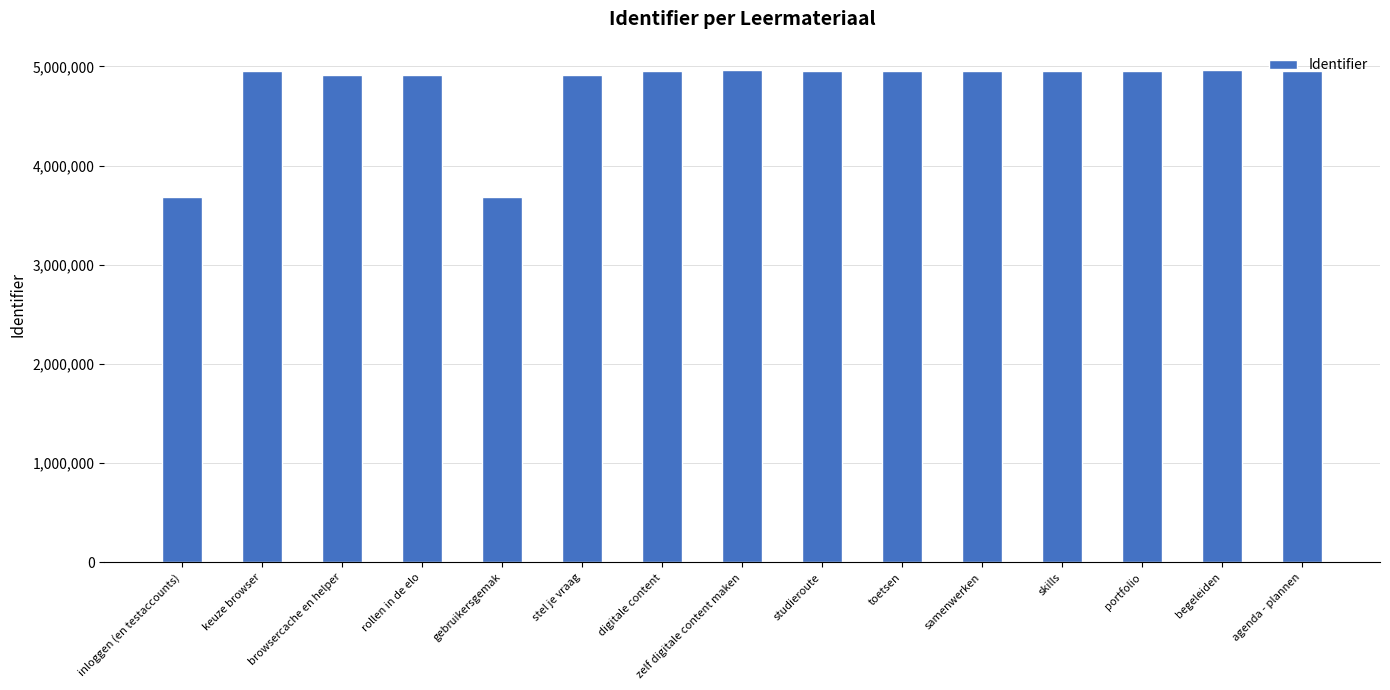

Approximately how many times larger is the value at stel je vraag compared to skills?

1.0